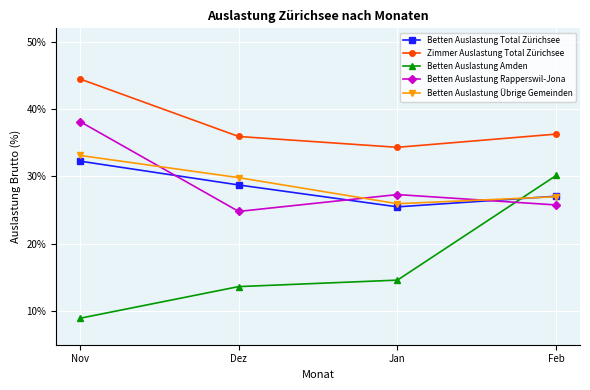

Where is the first local minimum for Betten Auslastung Rapperswil-Jona?

Dez